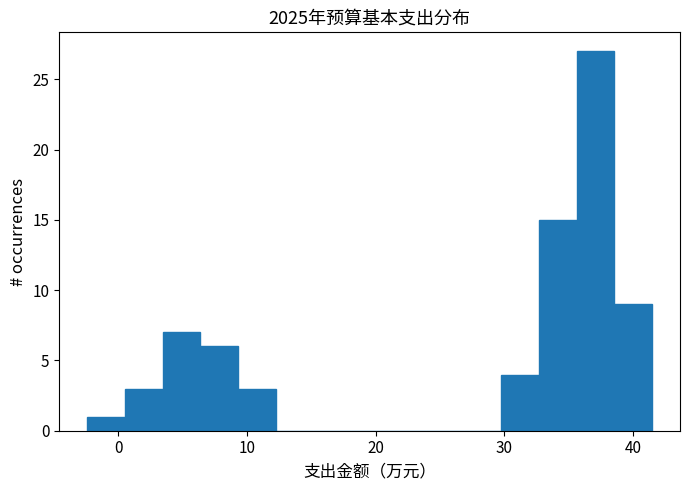

Read against the x-axis, roughly where is the centre of the tallest bar?

37